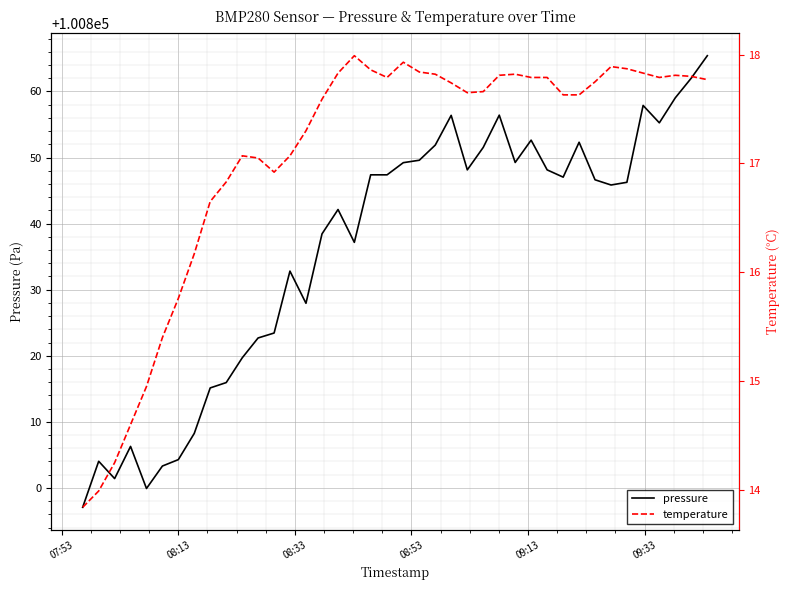

How many data points in pressure are less than 100846?

19